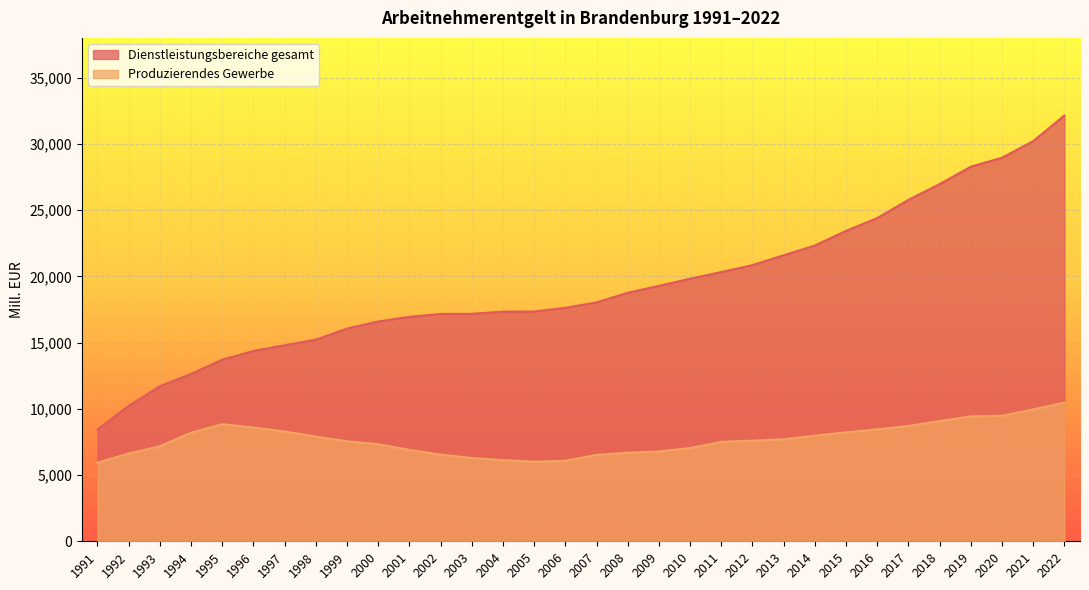

What is the difference between the second highest and second lowest values in the Dienstleistungsbereiche gesamt series?

19989.5